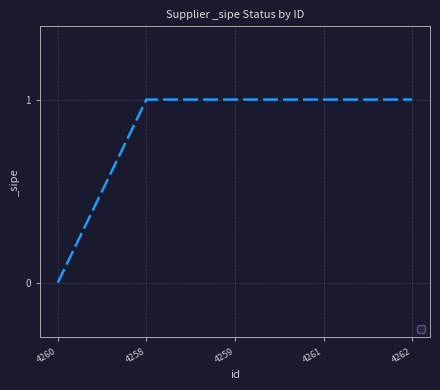

What position from the right is 4258?

4